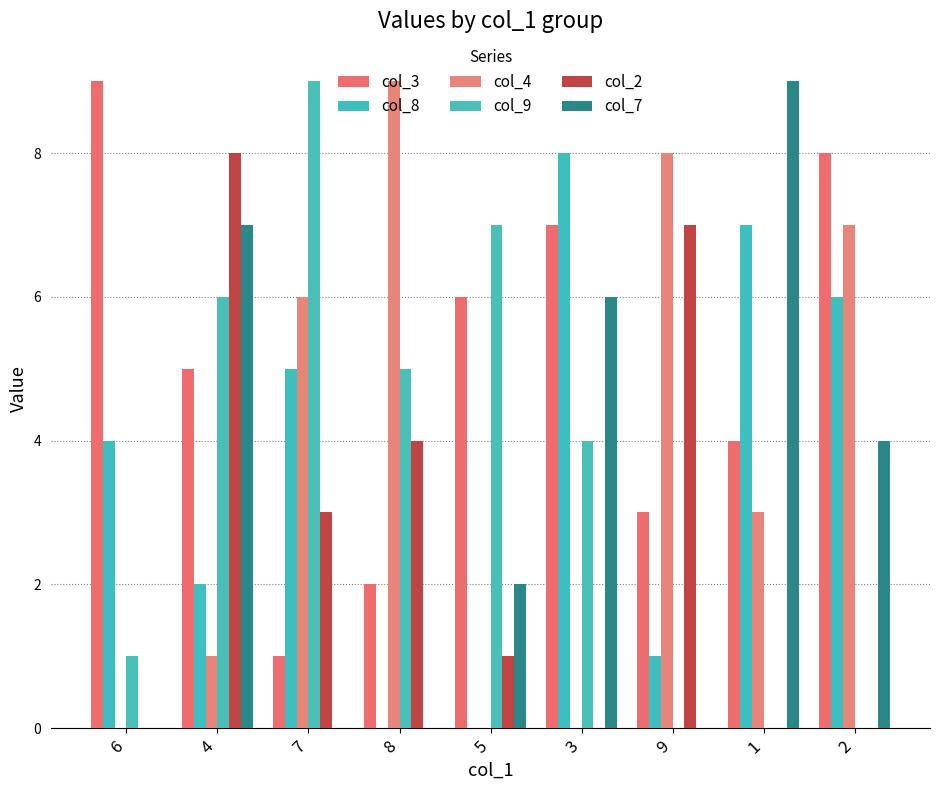

Is the value of col_7 at 3 greater than the value of col_9 at 3?

Yes